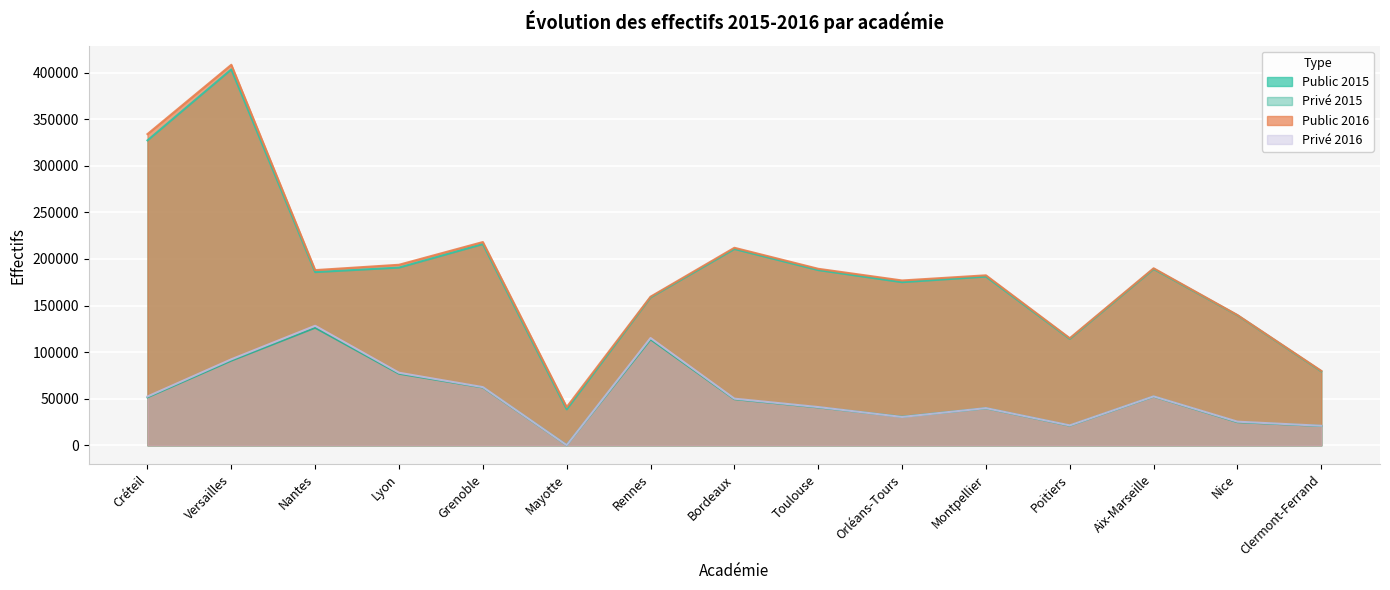

How many lines are shown in the chart?

4